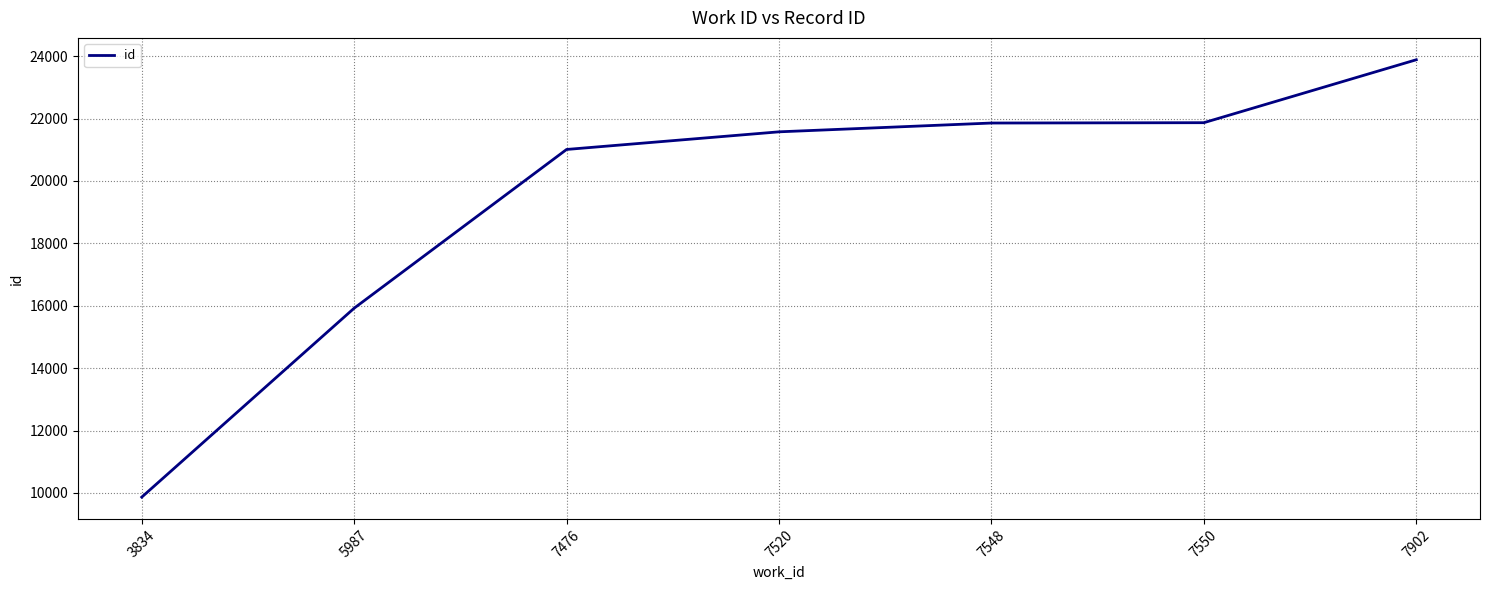

Which label corresponds to the smallest value in the chart?

3834